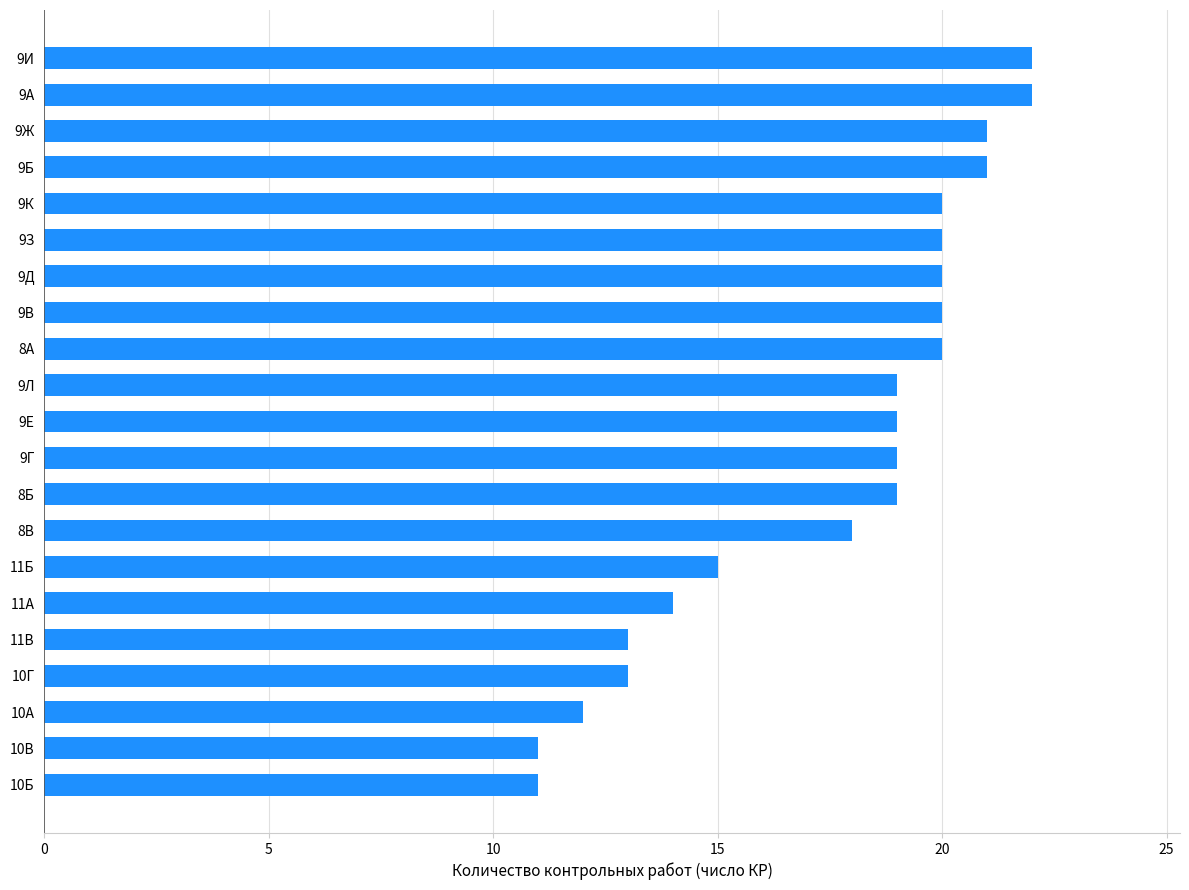

The chart shows a value of 6 at 9Е. True or false?

False